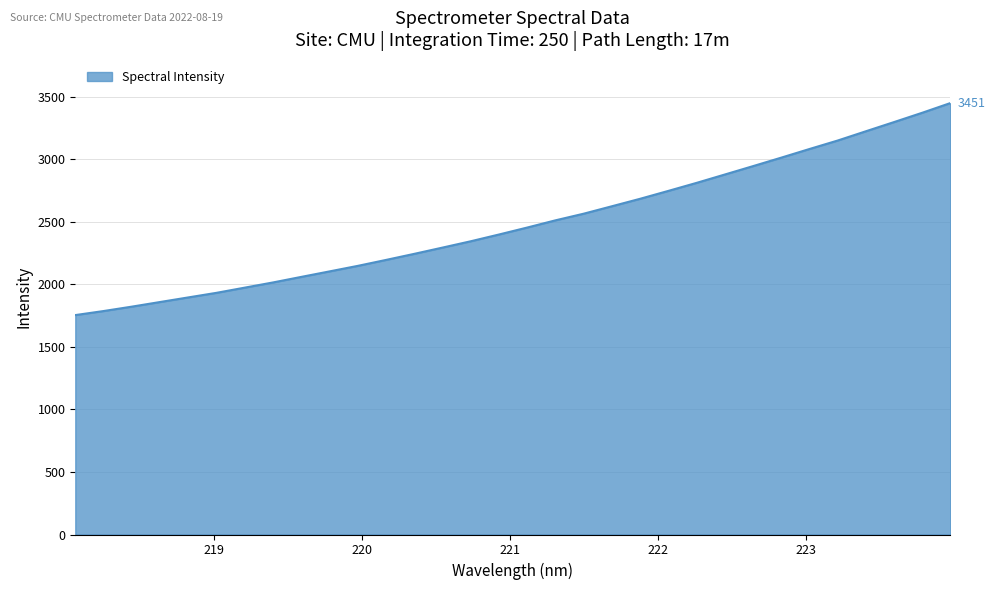

Reading left to right, transcribe all the data shown in this chart.

1755.0	1787.3	1822.5	1859.5	1896.4	1933.1	1974.6	2016.2	2060.5	2104.5	2148.7	2196.3	2244.9	2294.9	2345.5	2399.6	2455.3	2512.9	2566.1	2625.5	2685.3	2748.4	2812.5	2879.3	2946.4	3014.2	3083.3	3151.1	3225.2	3298.8	3373.3	3451.0